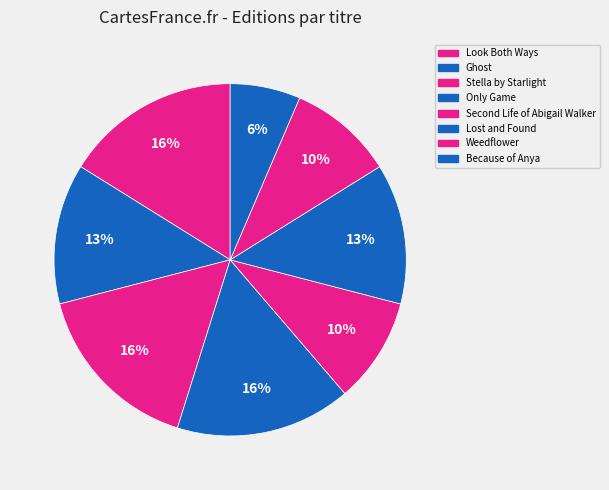

How many slices are in this pie chart?

8